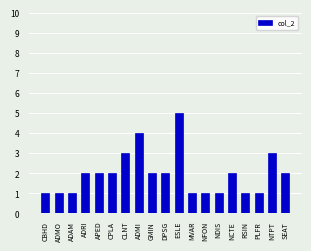

Are the bars horizontal?

No